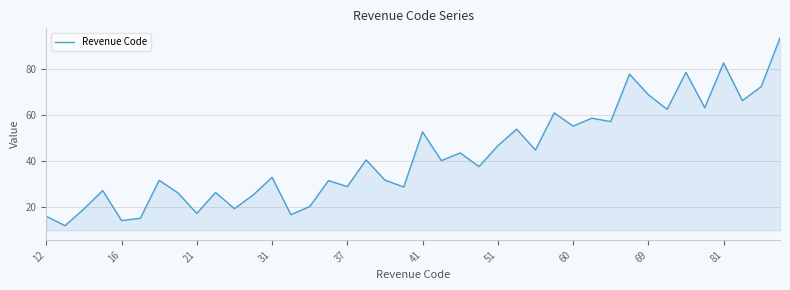

What is the minimum value shown in the chart?

11.9